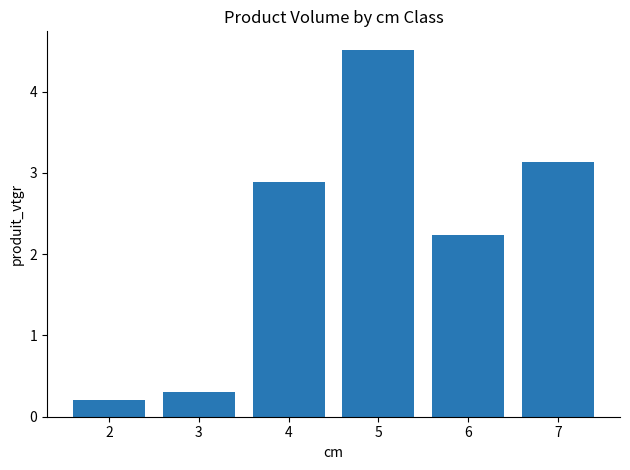

The chart shows a value of 3.0 at 6. True or false?

False